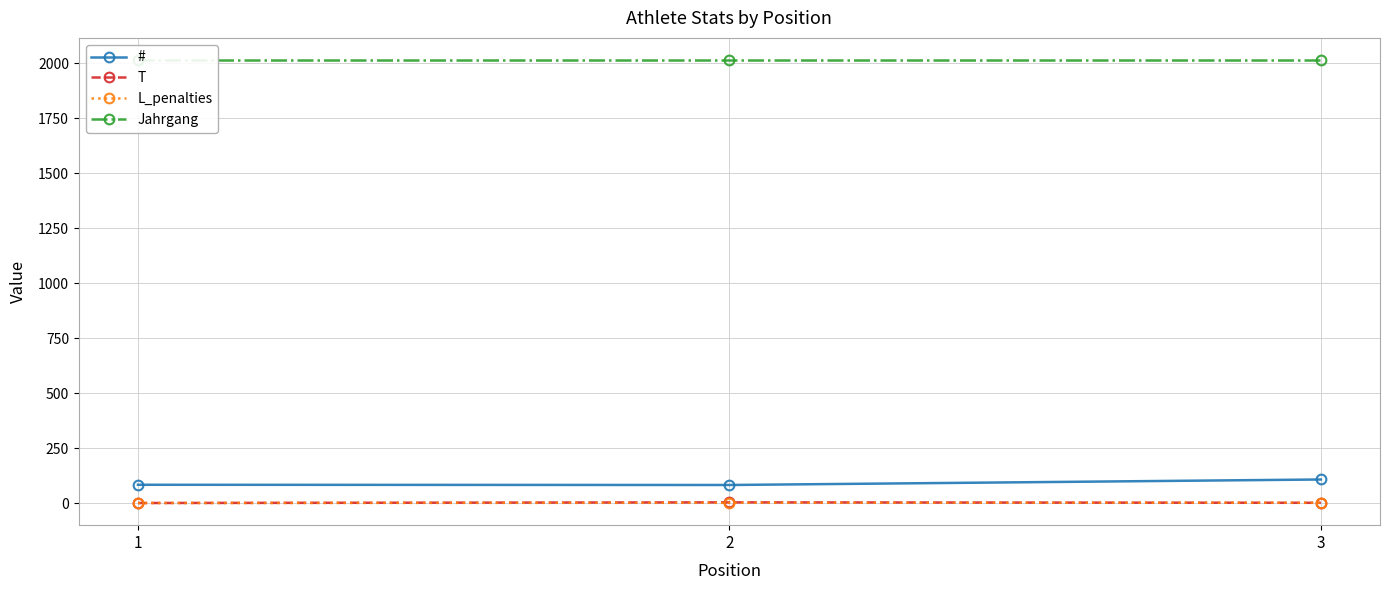

Reading left to right, transcribe all the data shown in this chart.

#: 83	82	107
T: 0	3	1
L_penalties: 0	1	1
Jahrgang: 2015	2015	2015